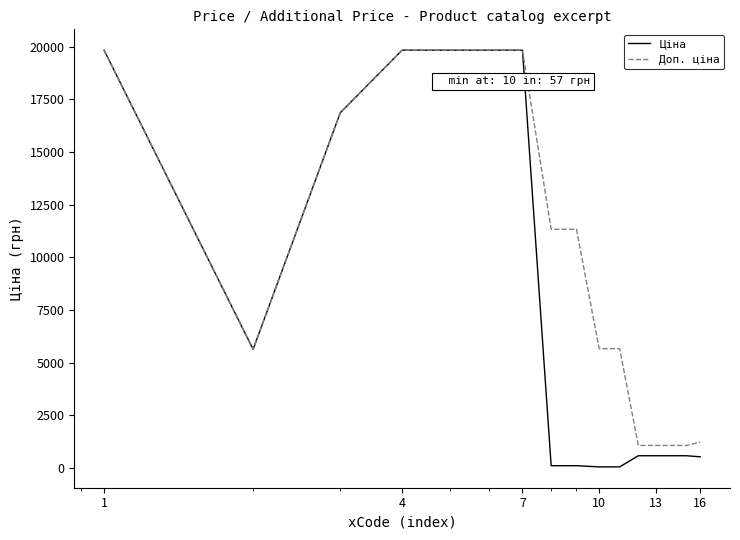

Which series has the largest total across all categories?

Доп. ціна